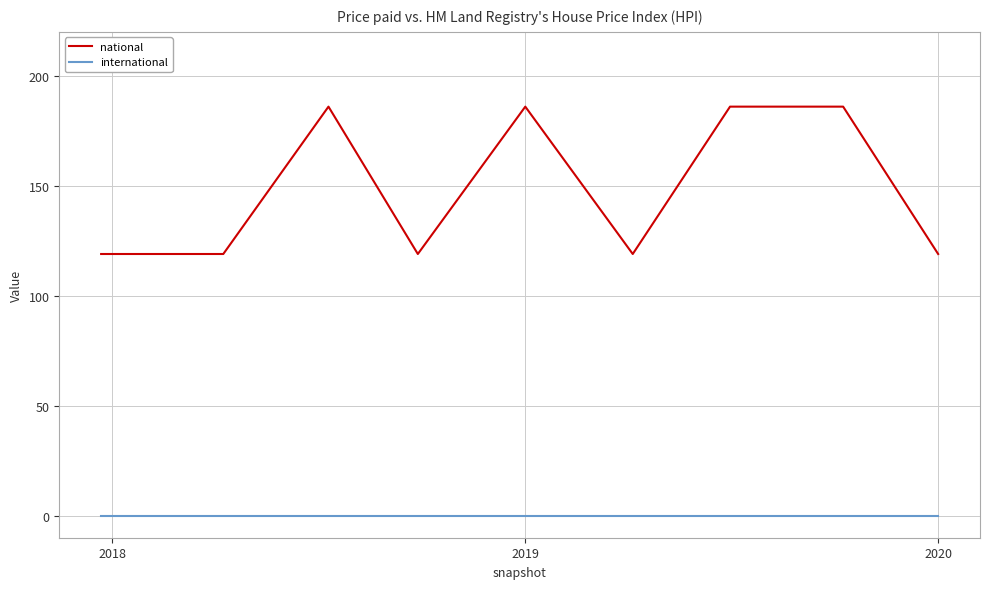

What is the greatest value displayed?

186